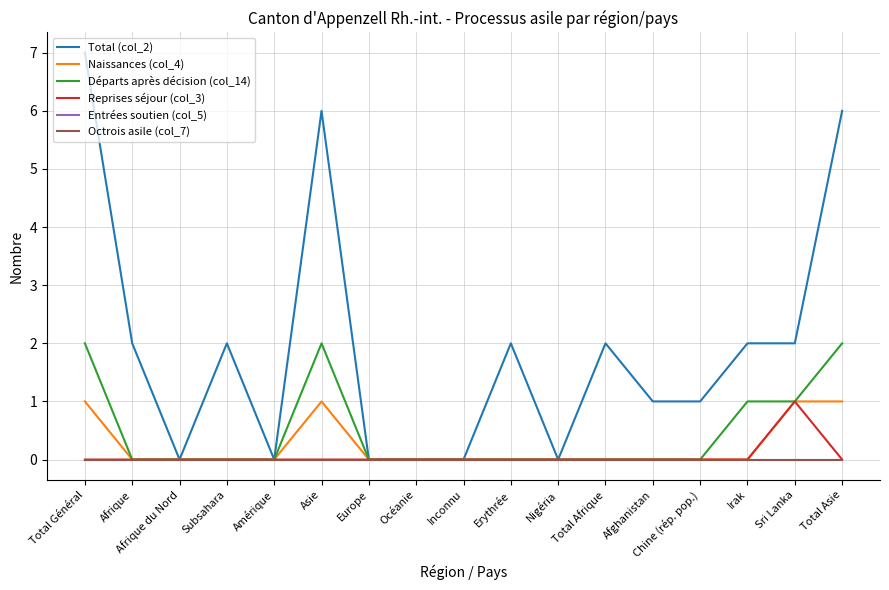

Which series has the largest range (max minus min)?

Total (col_2)